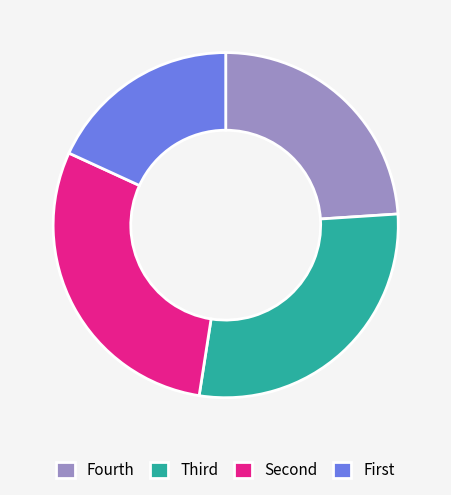

Is there any slice that represents more than half of the pie?

No